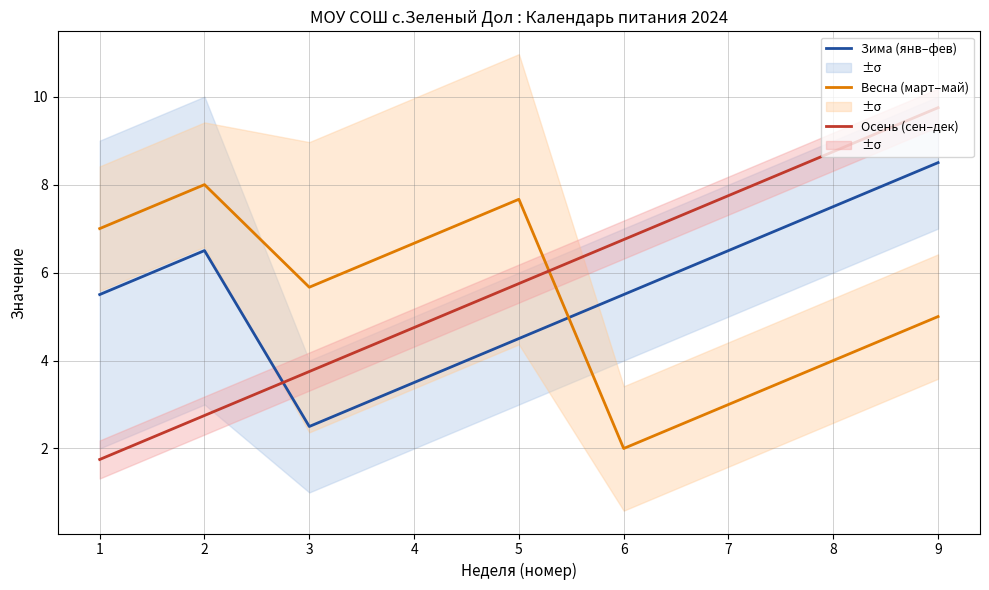

How many interior local peaks does the Весна (март–май) series have?

2